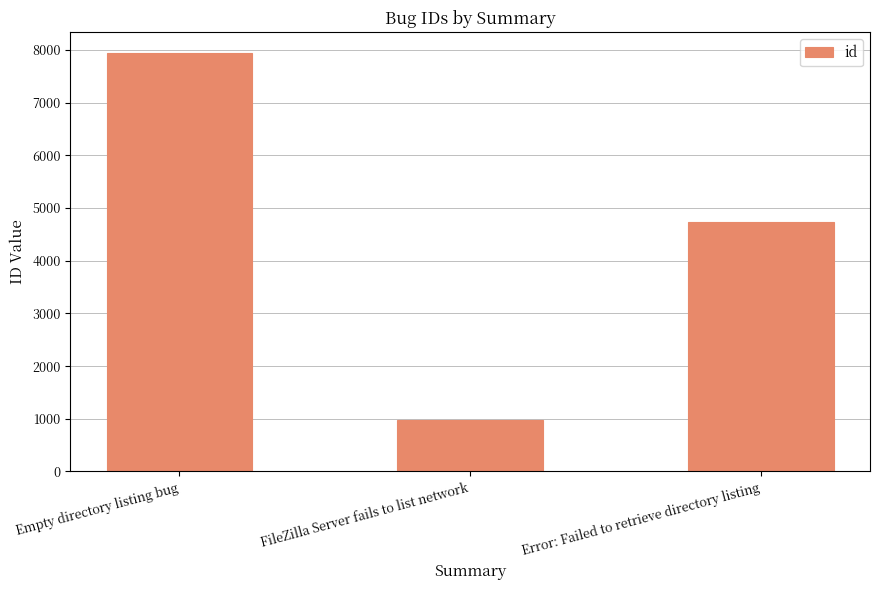

The chart shows a value of 2397 at Empty directory listing bug. True or false?

False